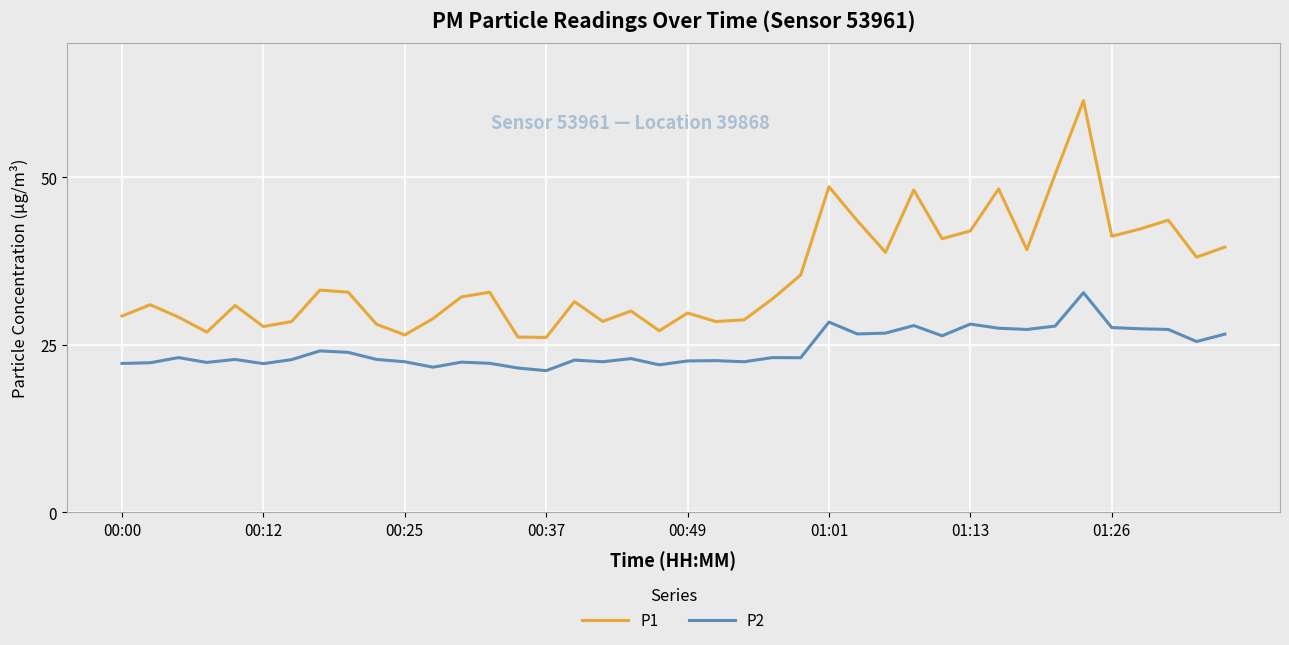

What is the maximum value shown in the chart?

61.4